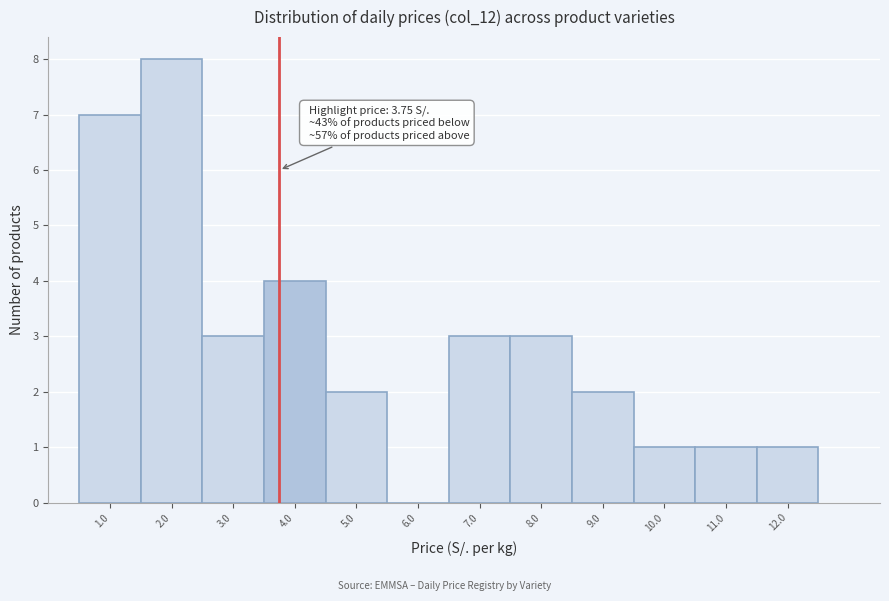

Which range on the x-axis has the tallest bar?

1.5 to 2.5